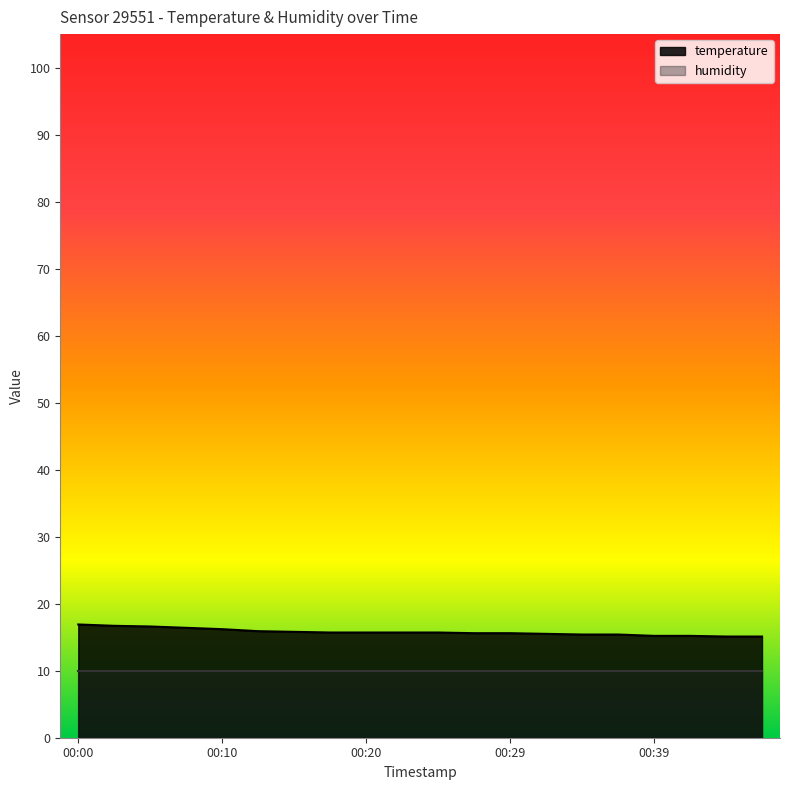

Reading left to right, transcribe all the data shown in this chart.

00:00=16.9	00:03=16.7	00:05=16.6	00:07=16.4	00:10=16.2	00:12=15.9	00:15=15.8	00:17=15.7	00:20=15.7	00:22=15.7	00:25=15.7	00:27=15.6	00:29=15.6	00:32=15.5	00:34=15.4	00:37=15.4	00:39=15.2	00:42=15.2	00:44=15.1	00:47=15.1